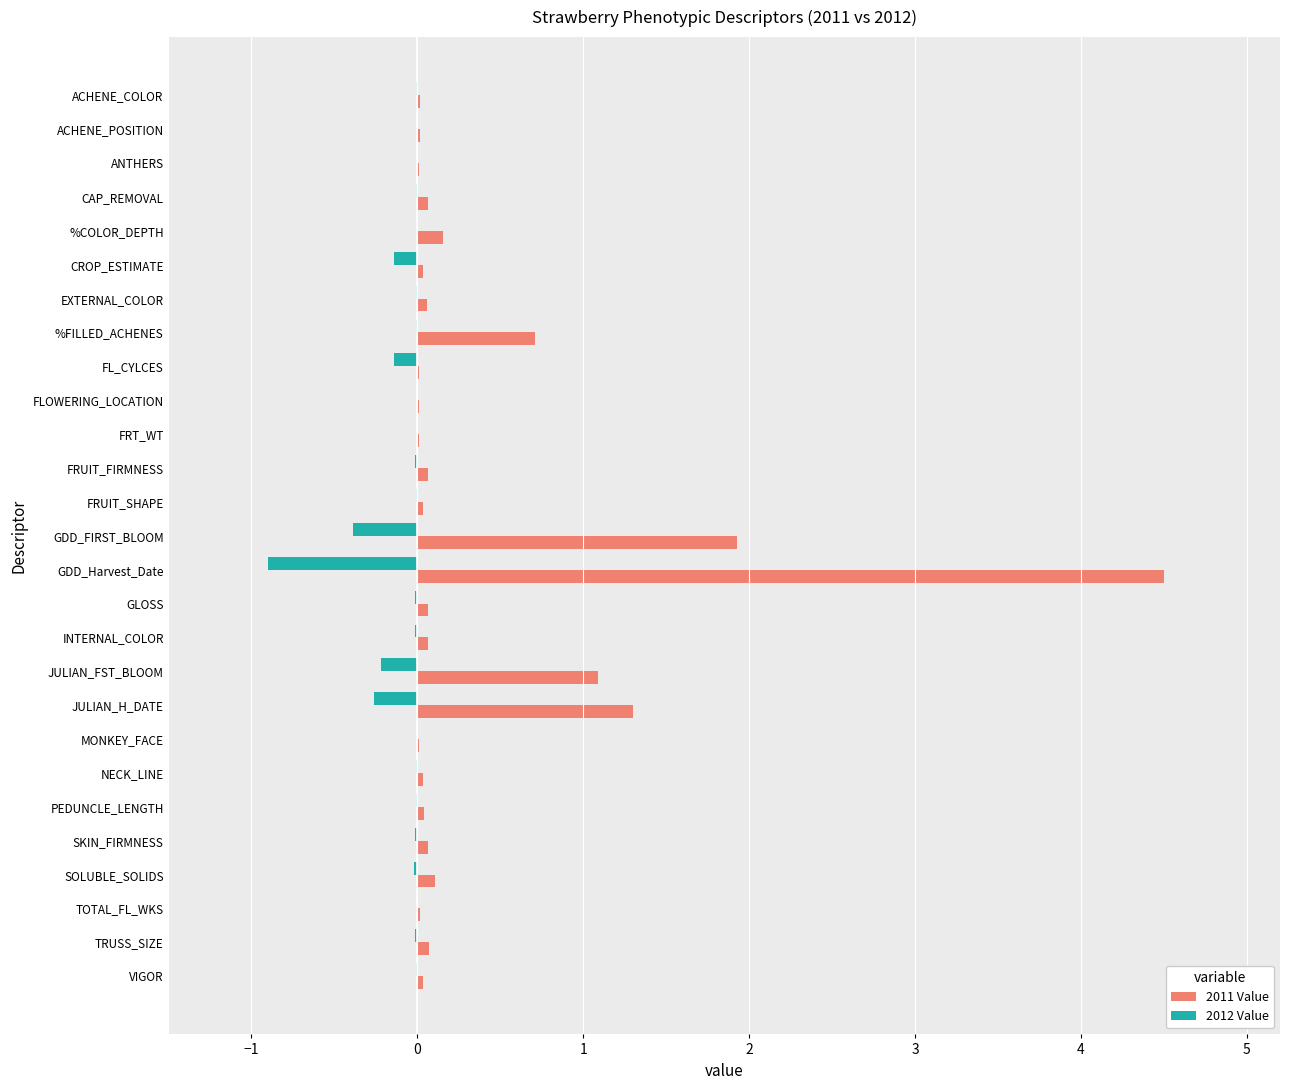

What is the highest value of the 2011 Value series?

4.5